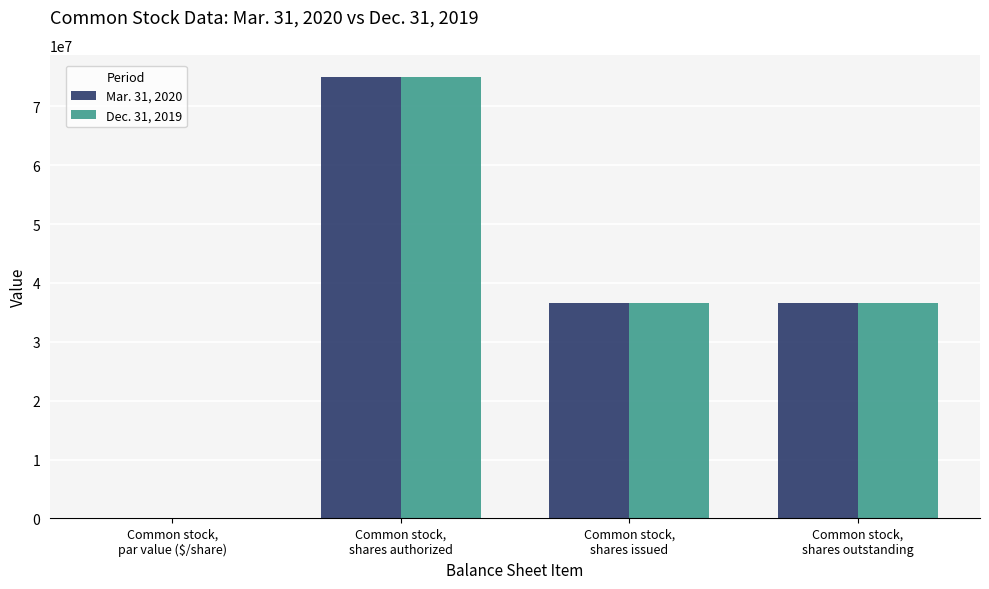

What is the sum of all Dec. 31, 2019 values?

148196582.0